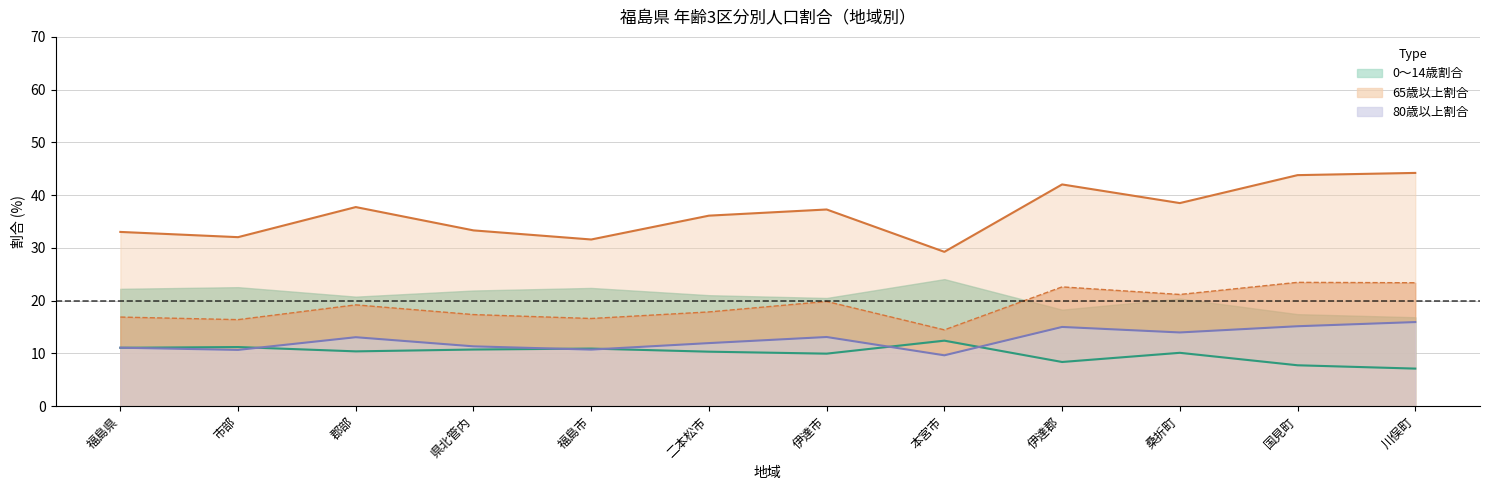

True or false: 75歳以上割合 and 15～64歳割合 cross at least once.

False